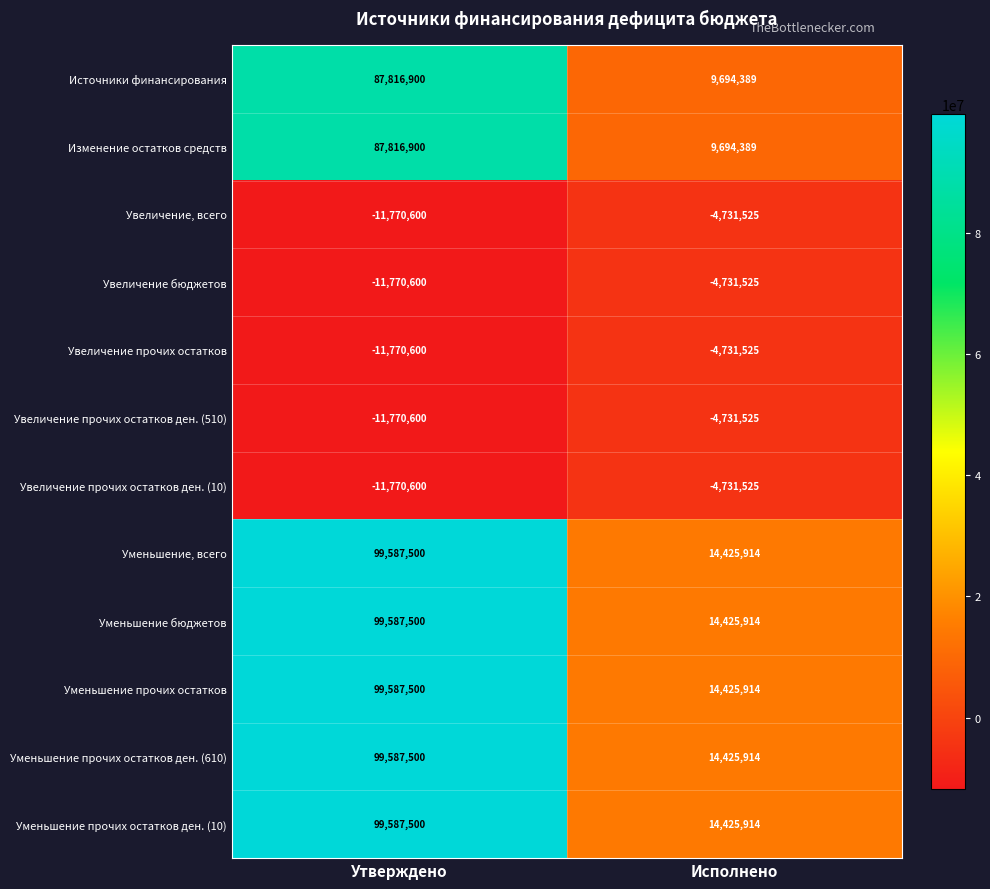

Reading left to right, extract all data points from this chart.

Источники финансирования: 87816900	9694389
Изменение остатков средств: 87816900	9694389
Увеличение, всего: -11770600	-4731525
Увеличение бюджетов: -11770600	-4731525
Увеличение прочих остатков: -11770600	-4731525
Увеличение прочих остатков ден. (510): -11770600	-4731525
Увеличение прочих остатков ден. (10): -11770600	-4731525
Уменьшение, всего: 99587500	14425914
Уменьшение бюджетов: 99587500	14425914
Уменьшение прочих остатков: 99587500	14425914
Уменьшение прочих остатков ден. (610): 99587500	14425914
Уменьшение прочих остатков ден. (10): 99587500	14425914